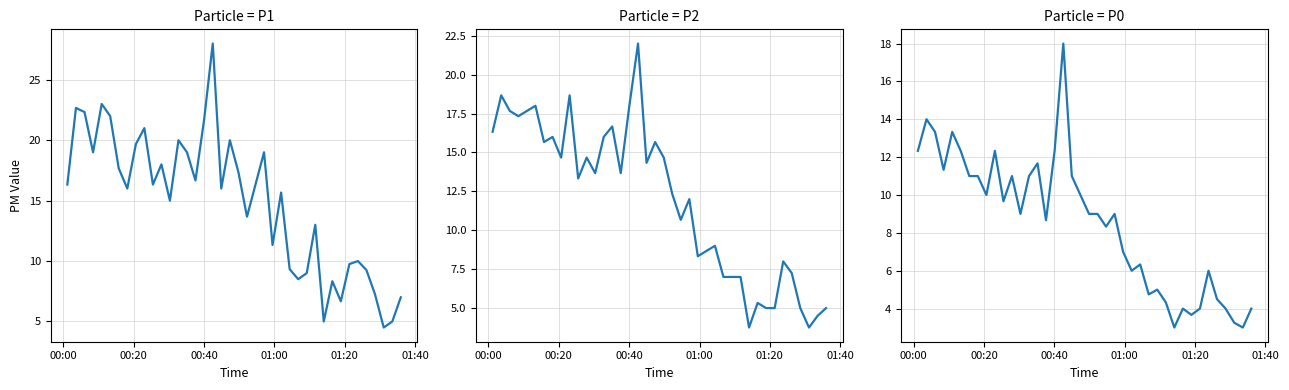

Where does the P0 series first go above 9?

00:00